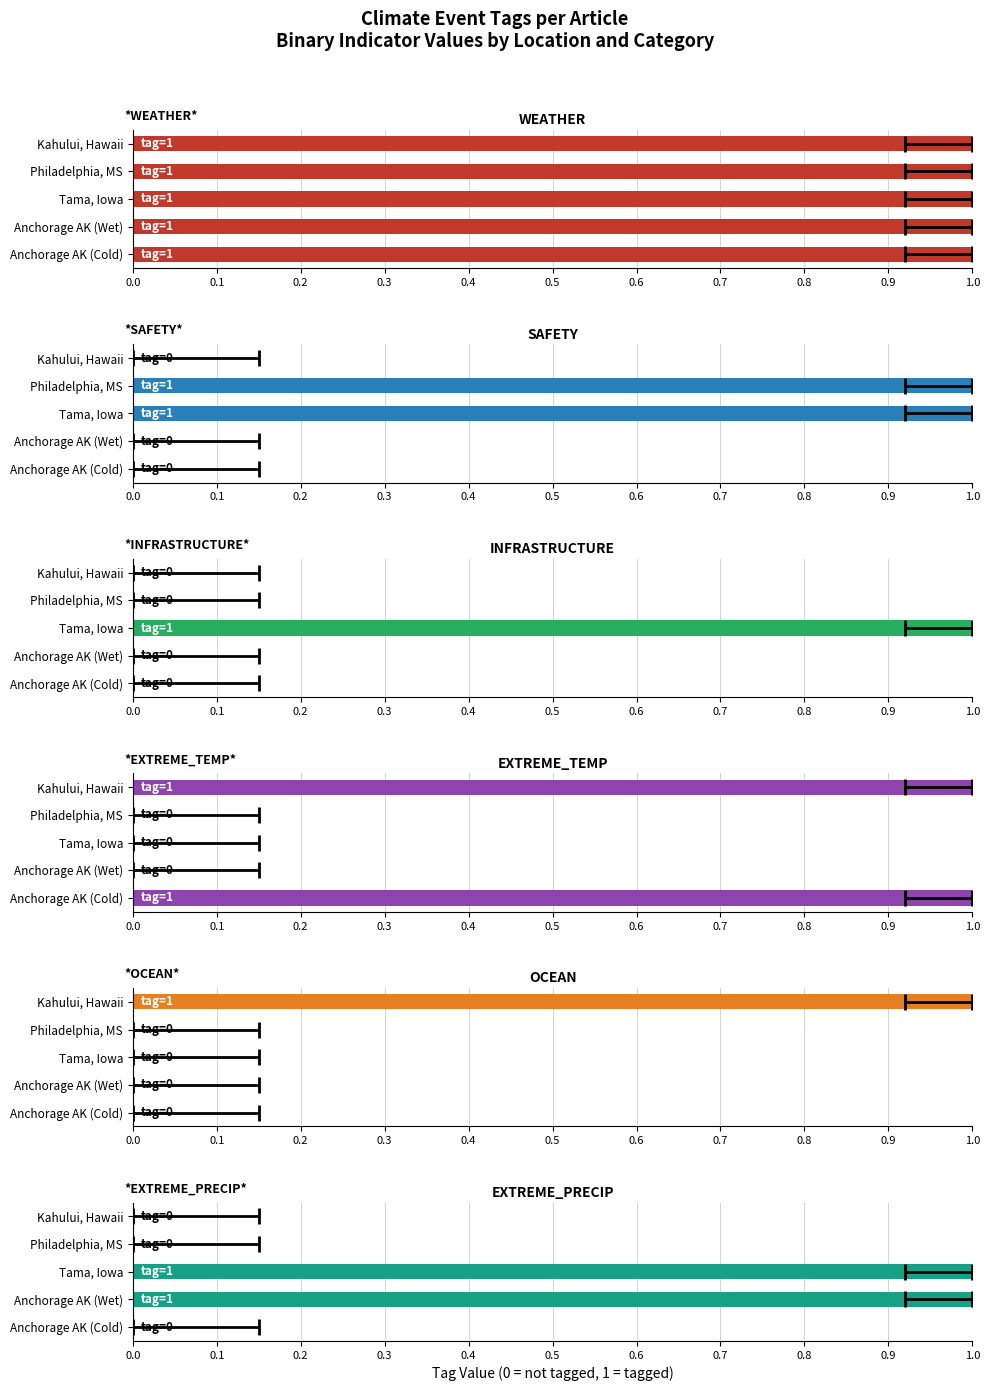

True or false: EXTREME_TEMP has a value of -0.5 at 0.1.

False